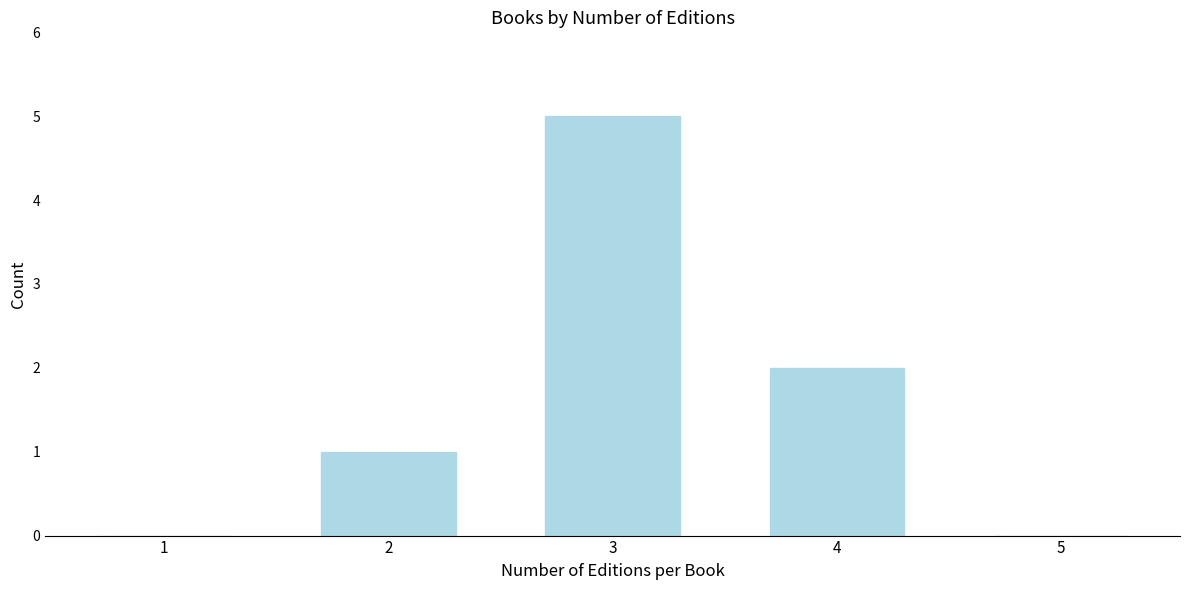

Reading left to right, list all the values displayed in this chart.

1=0	2=1	3=5	4=2	5=0